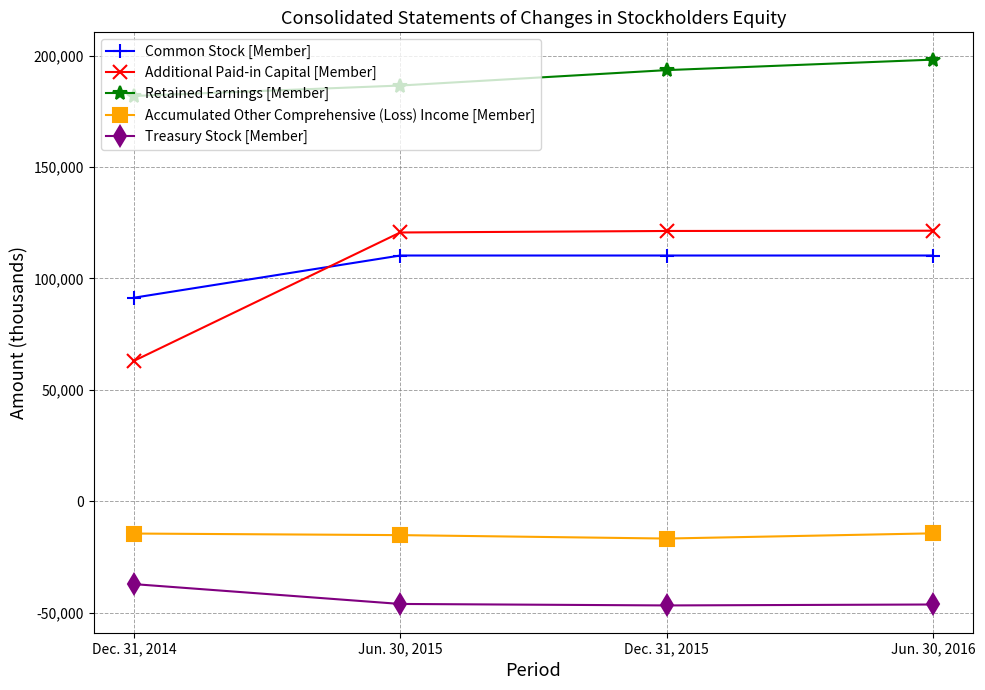

What position from the left is Dec. 31, 2015?

3